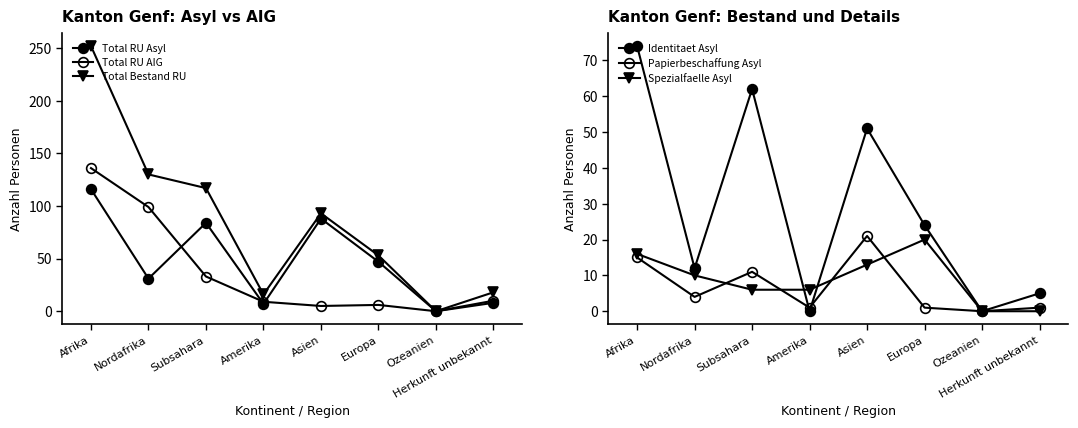

What is the total value across all series at Europa?

151